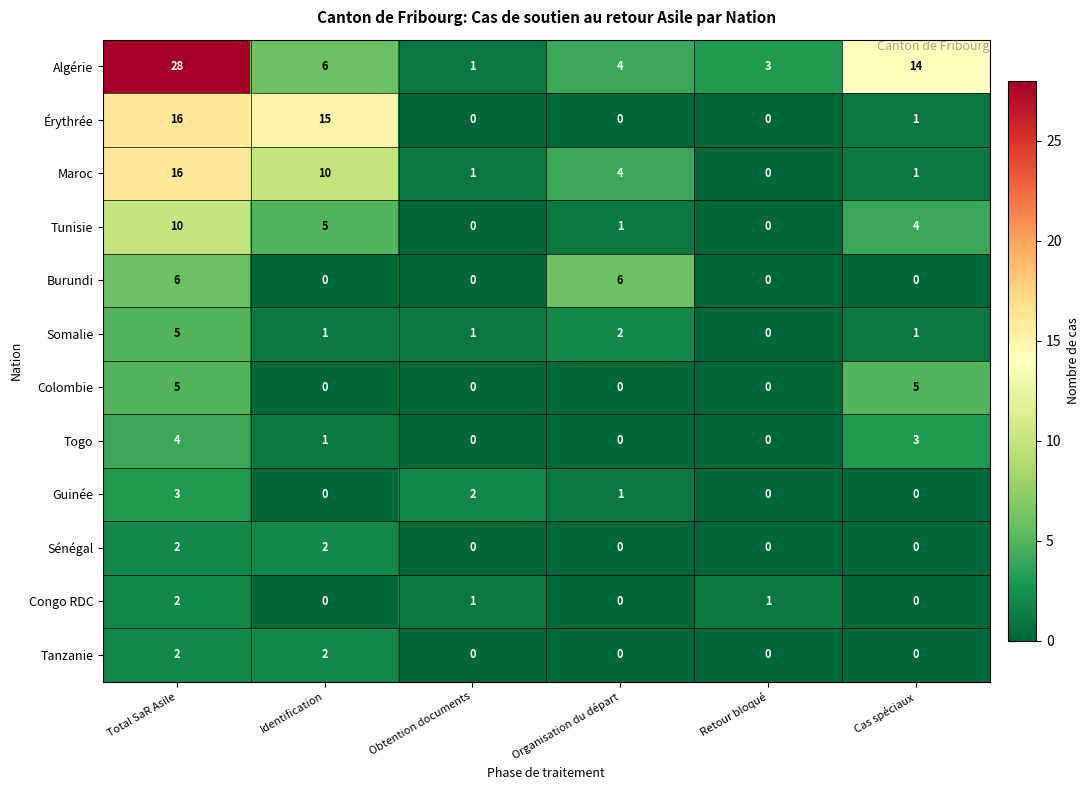

At which category is the sum across all series the highest?

Total SaR Asile